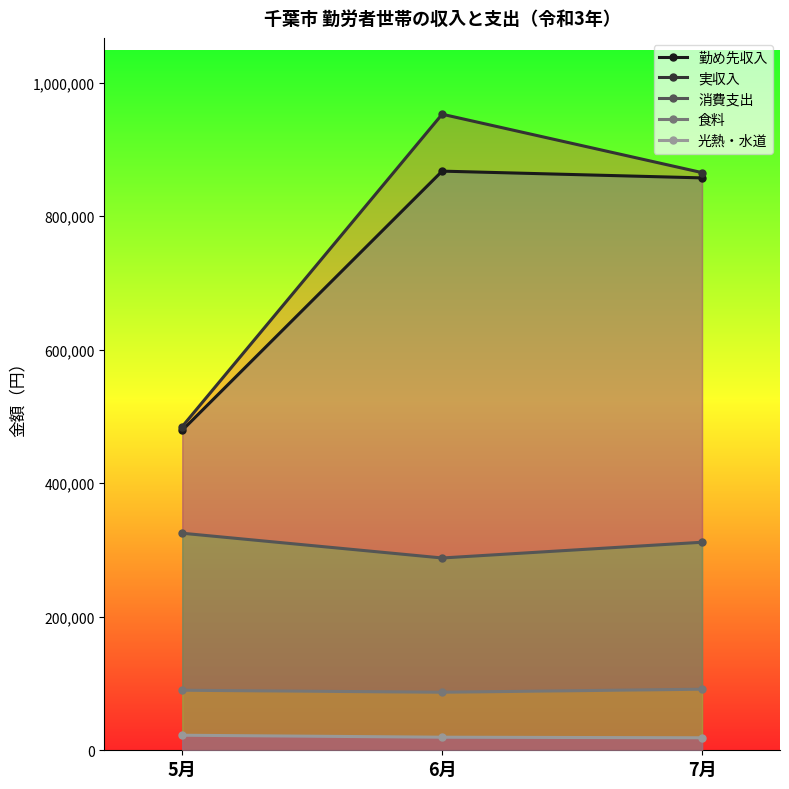

What is the difference between the highest and lowest values at 6月?

933130